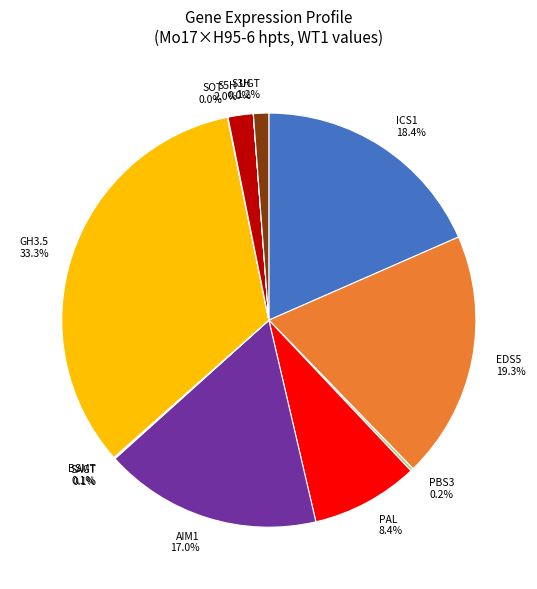

Which category has the biggest portion of the pie?

GH3.5